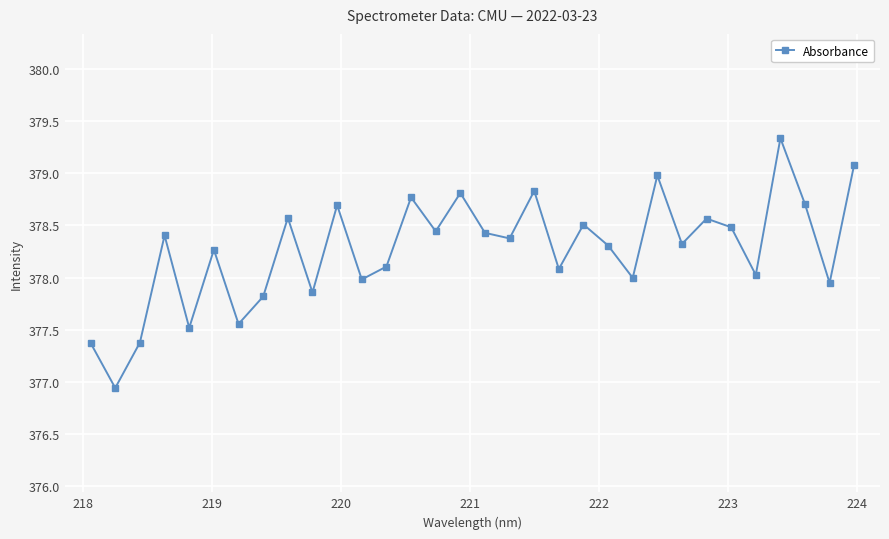

How many interior local peaks (higher than both neighbors) does the data have?

11